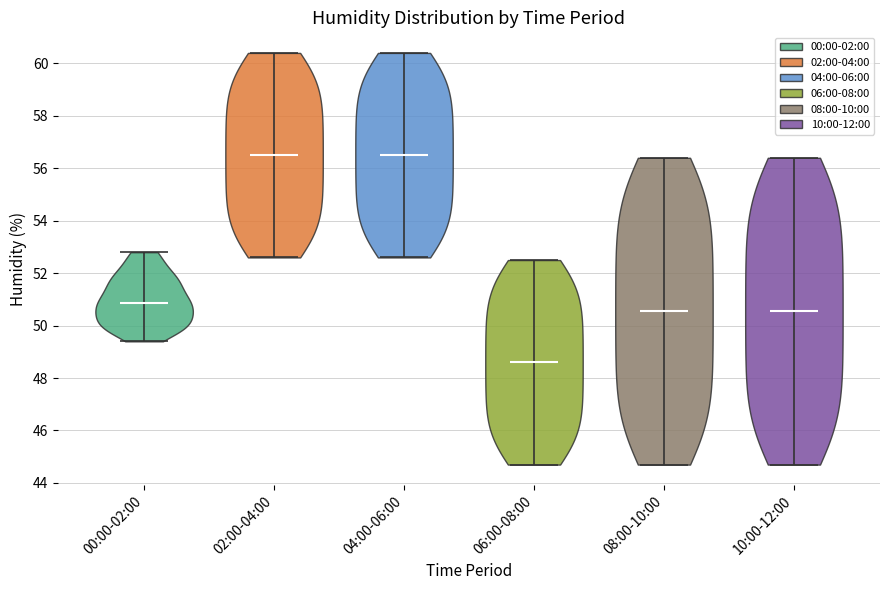

What is the lowest point the violin for 04:00-06:00 reaches on the y-axis? The values are not printed on the chart, so give them approximately, as read against the axis.

52.6